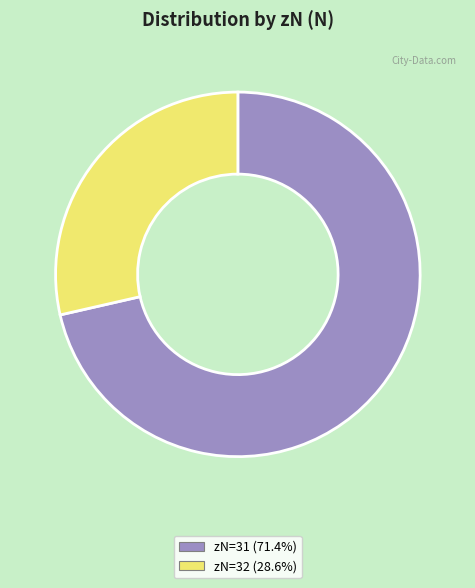

To the nearest percent, what is the average slice percentage?

50%